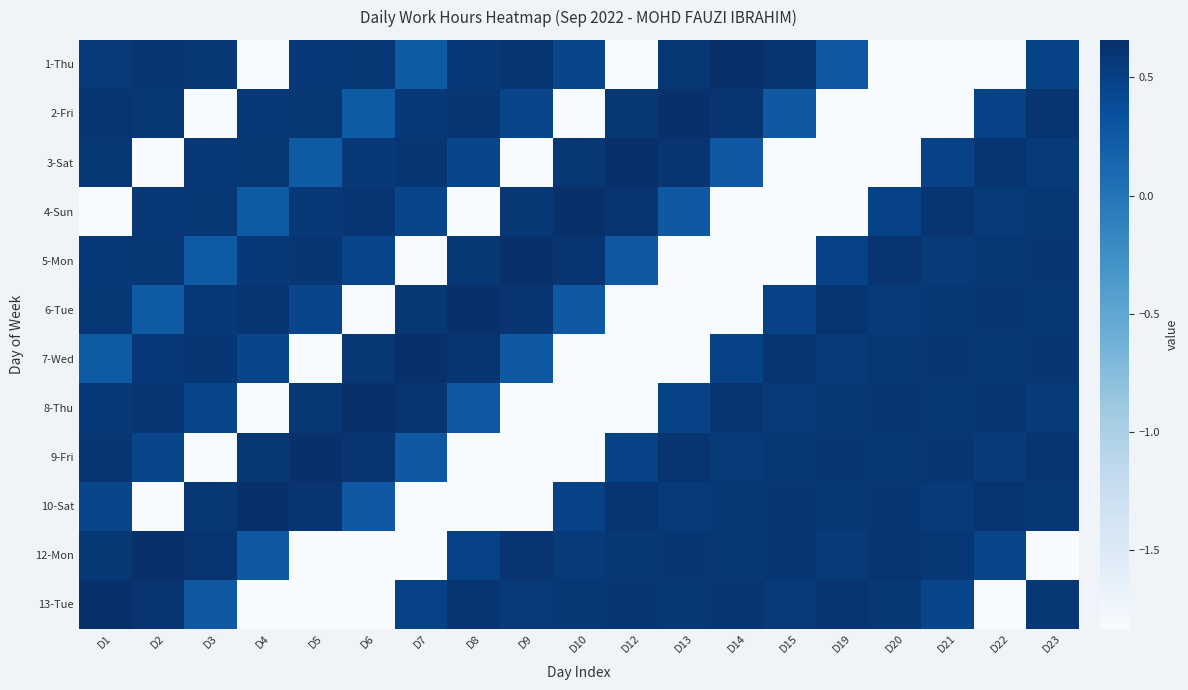

What is the difference between the highest and lowest values at D5?

2.5